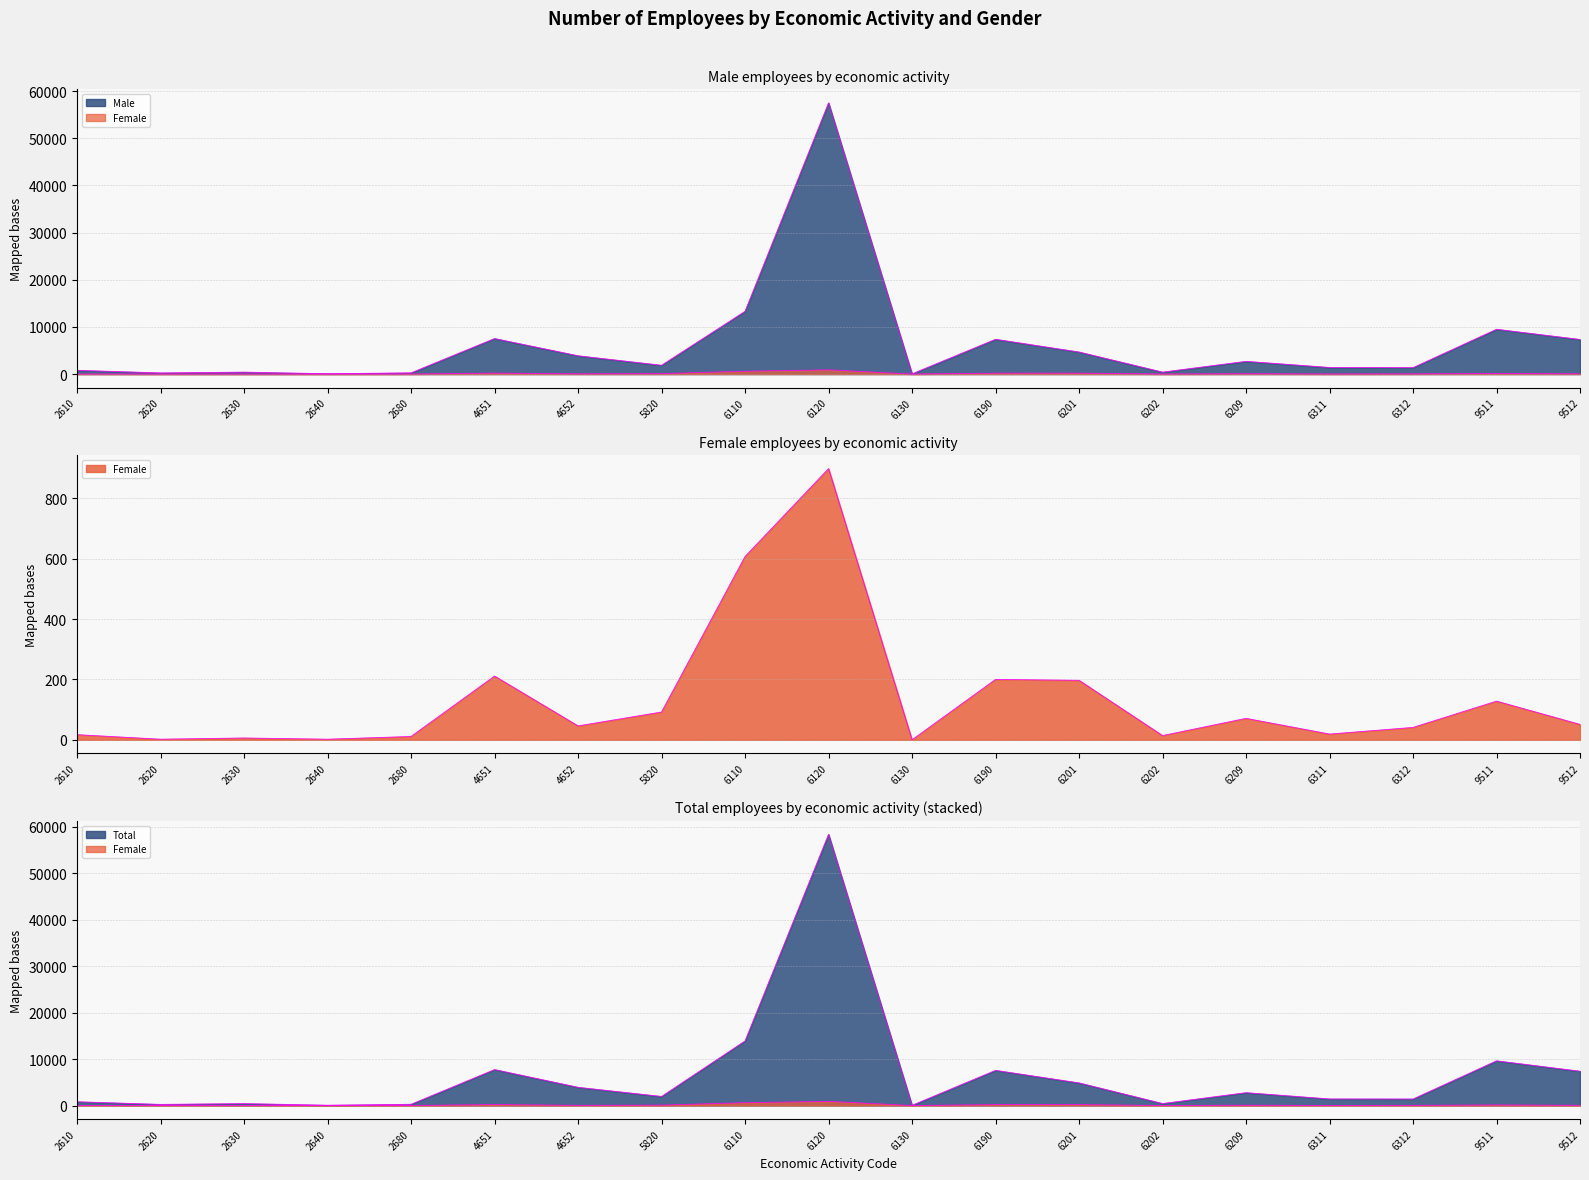

Is it true that Male equals 7338 at 9512?

True